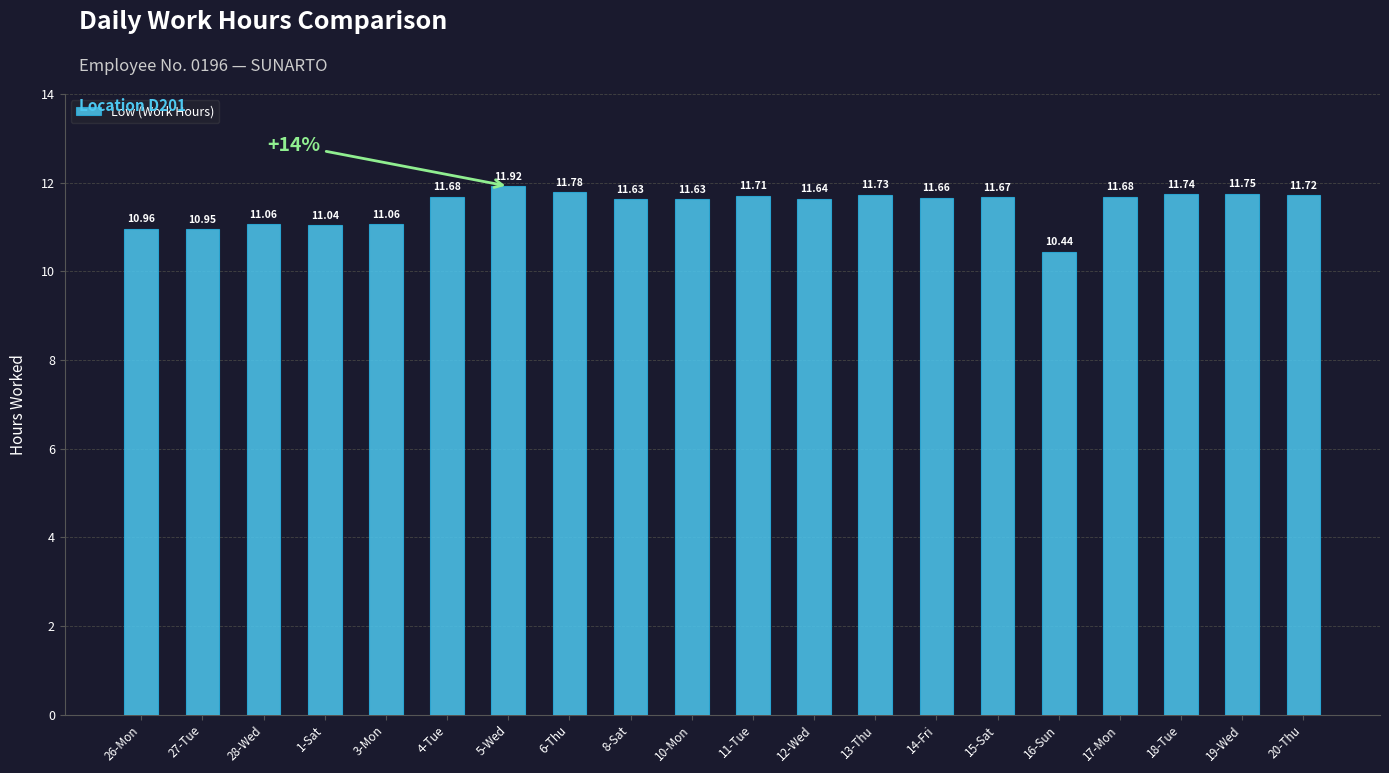

What is the difference between the maximum and minimum values?

1.5